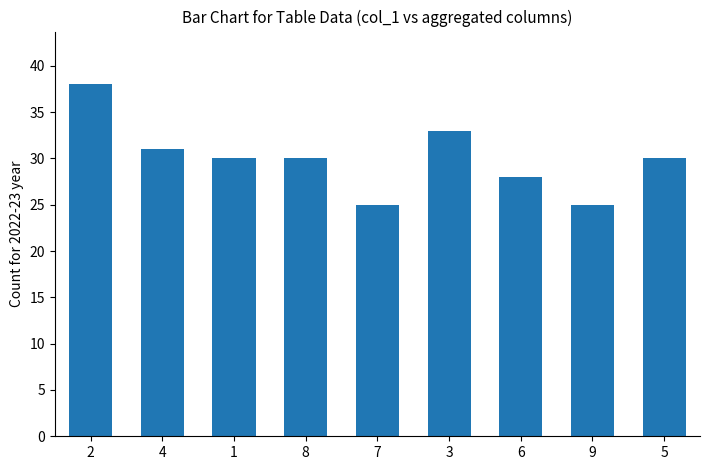

Reading left to right, what are all the values shown in this chart?

2=38	4=31	1=30	8=30	7=25	3=33	6=28	9=25	5=30